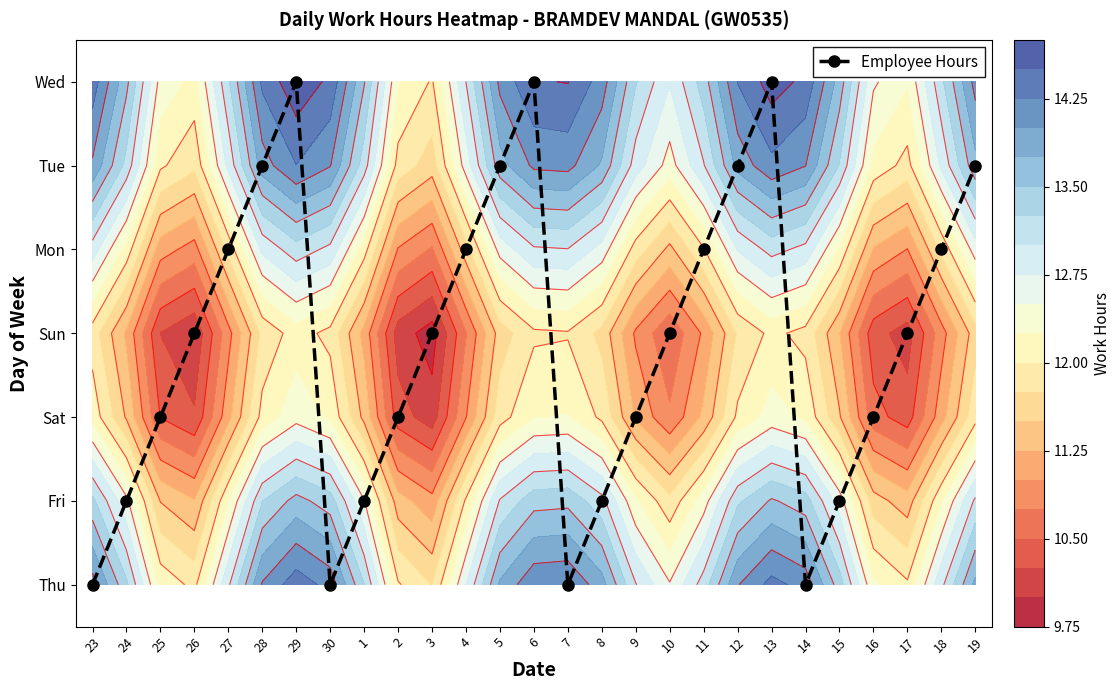

Is it true that the value at 27 is 2?

False